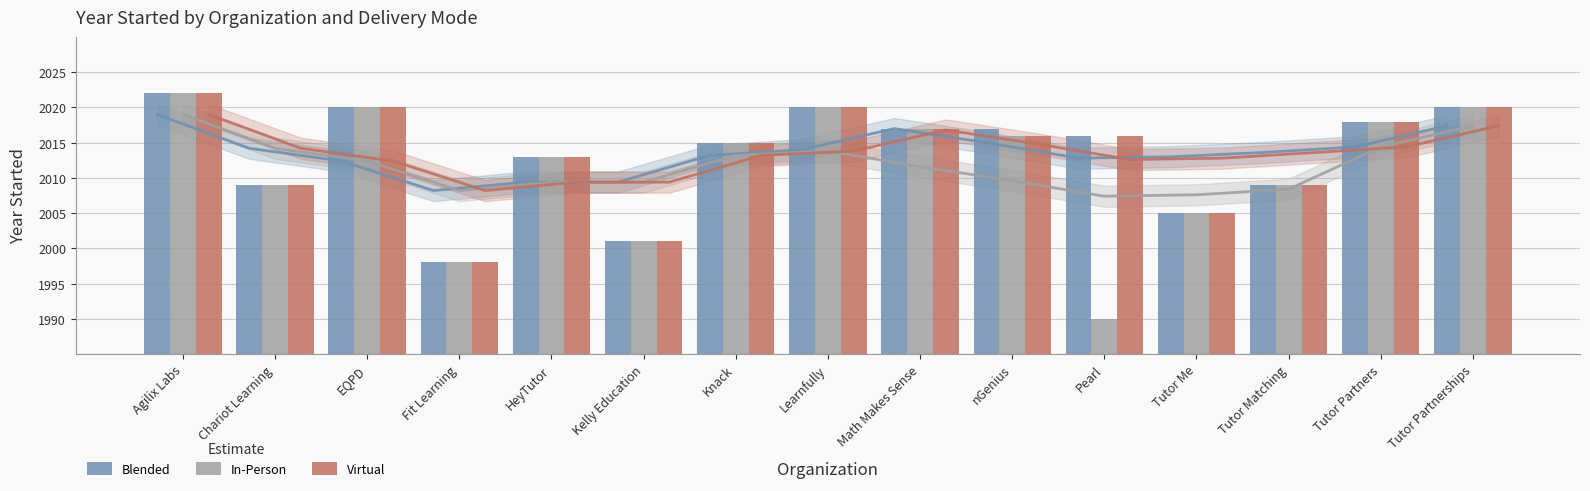

How many data points in Virtual are above 2016?

6